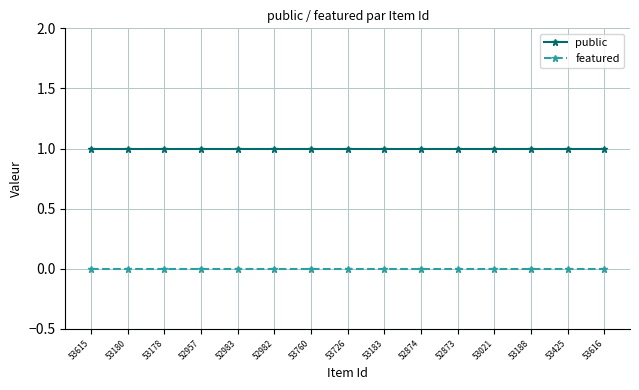

Reading right to left, what are all the values shown in this chart?

public: 1	1	1	1	1	1	1	1	1	1	1	1	1	1	1
featured: 0	0	0	0	0	0	0	0	0	0	0	0	0	0	0